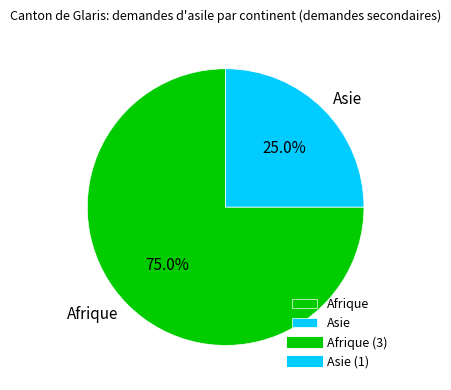

Between Asie and Afrique, which is larger?

Afrique